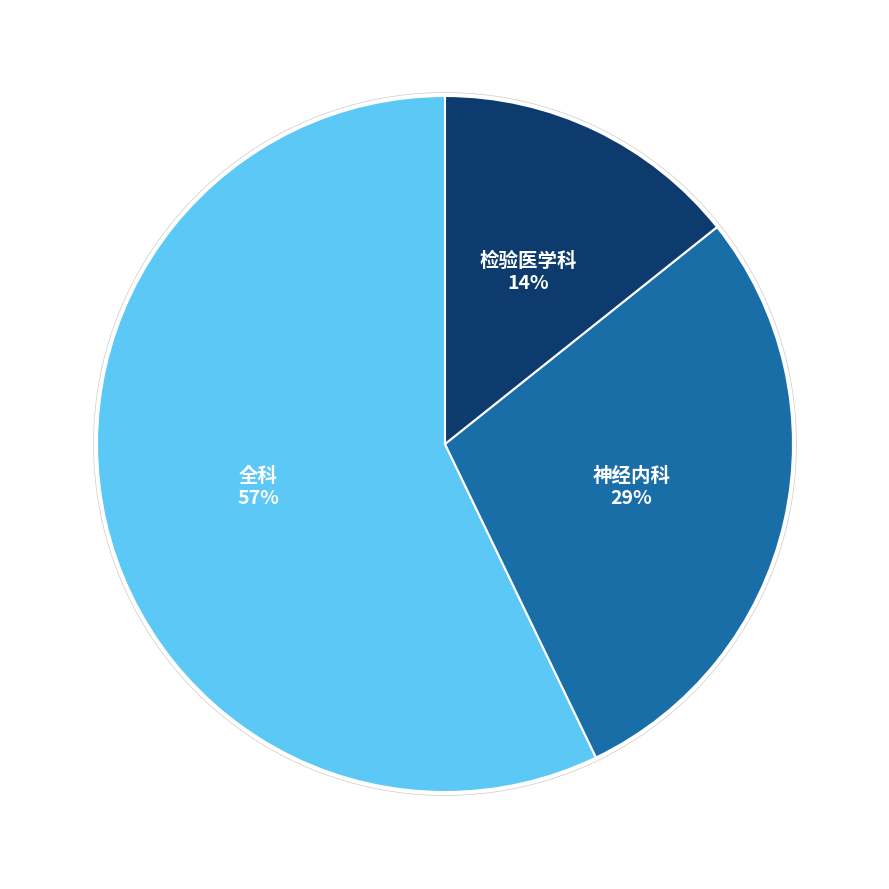

What is the largest slice in the pie chart?

全科